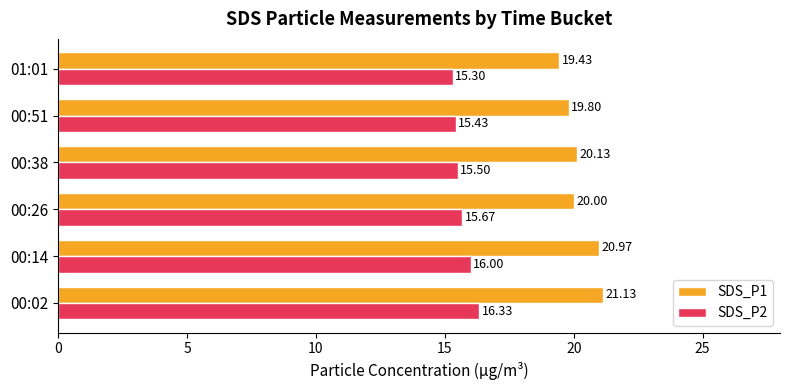

What is the difference between the SDS_P2 values at 00:14 and 00:51?

0.6